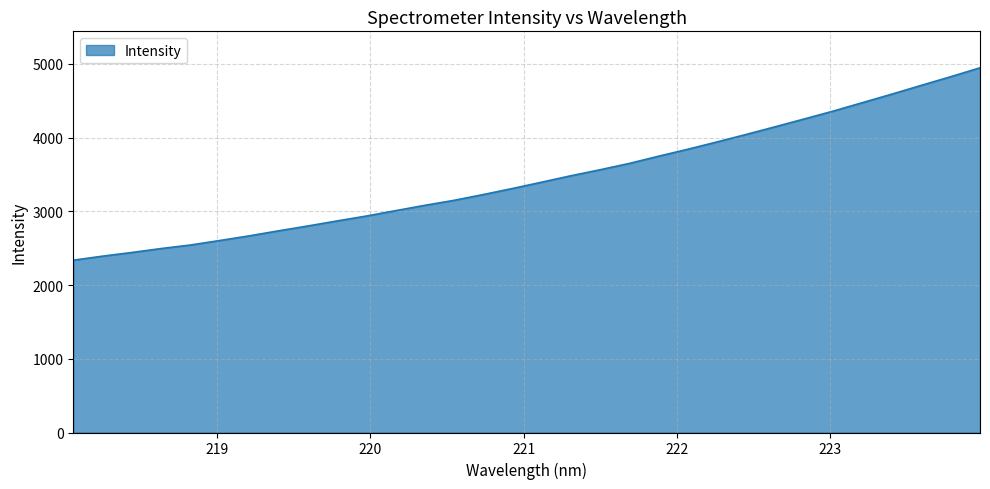

How many distinct data groups are displayed?

1